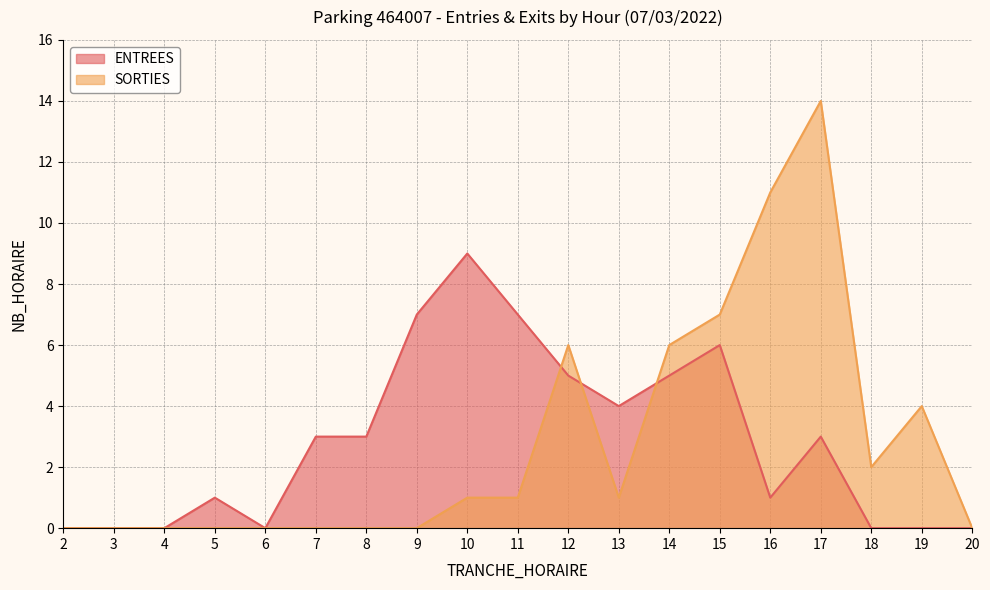

Rank the series by their average value, from highest to lowest.

ENTREES, SORTIES